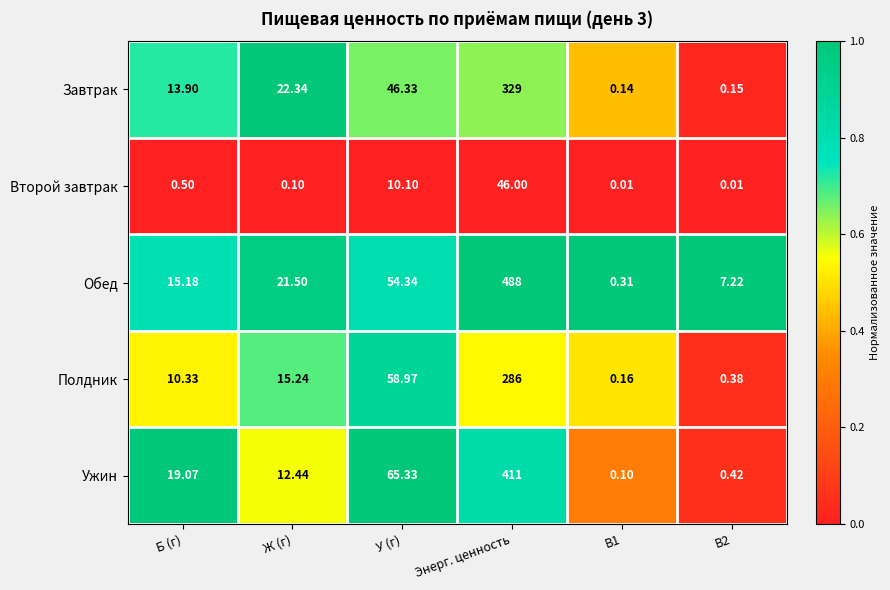

Rank the series at У (г) from lowest to highest value.

Второй завтрак, Завтрак, Обед, Полдник, Ужин